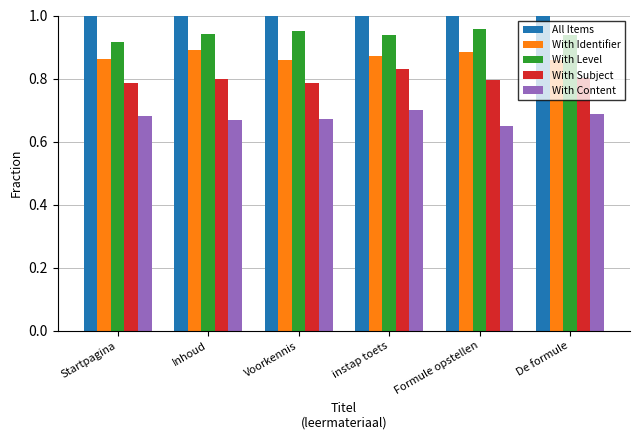

Is the value of With Identifier at De formule greater than the value of With Subject at instap toets?

Yes